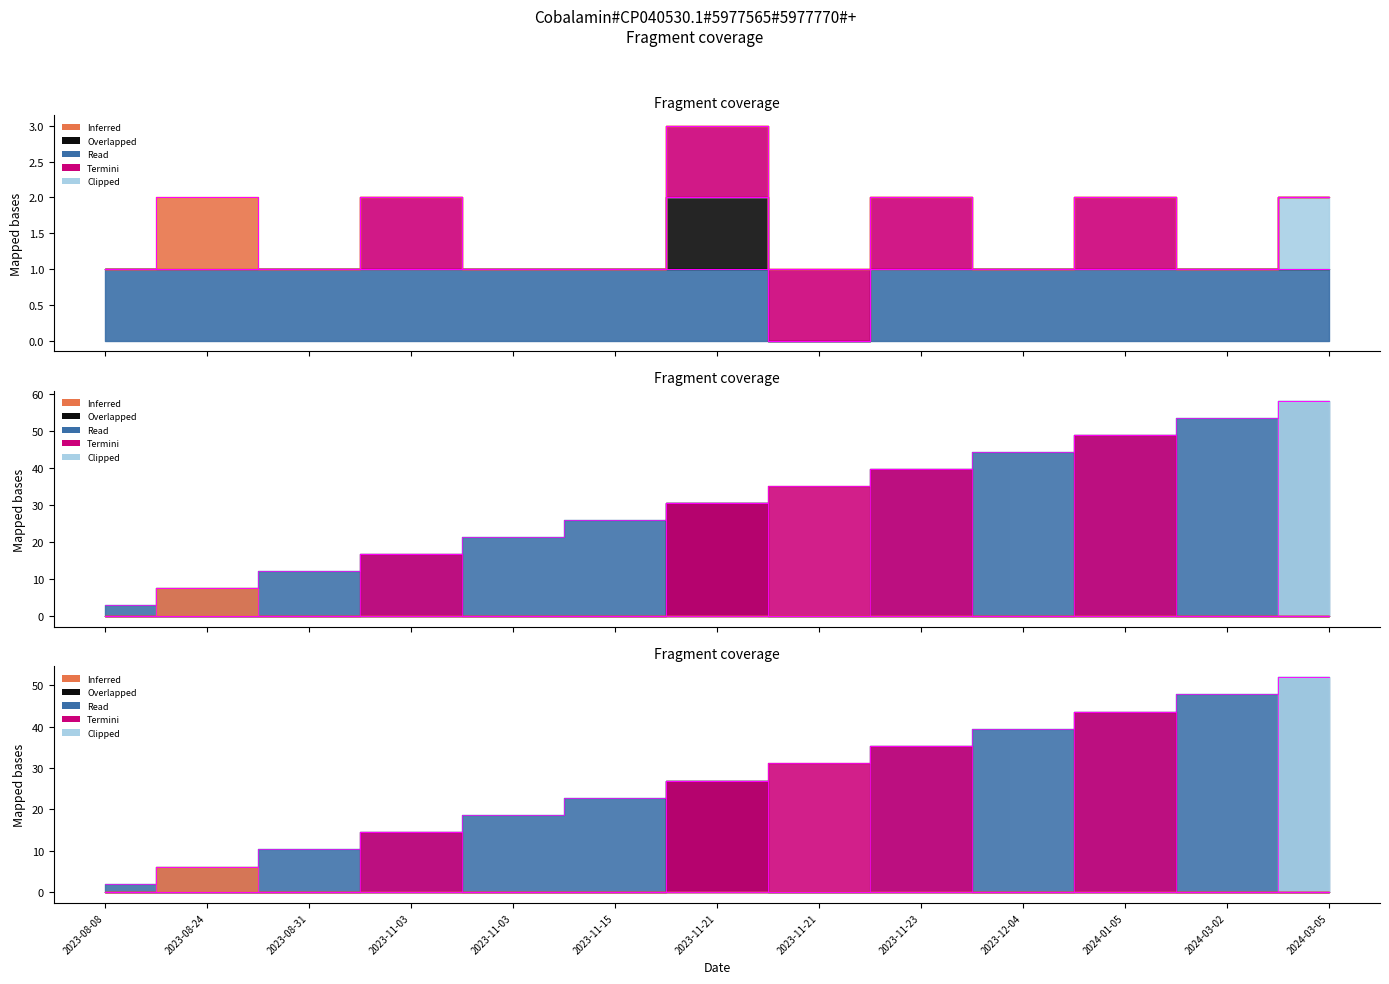

Which series changed the most between 2023-11-15 and 2024-03-05?

SNOW